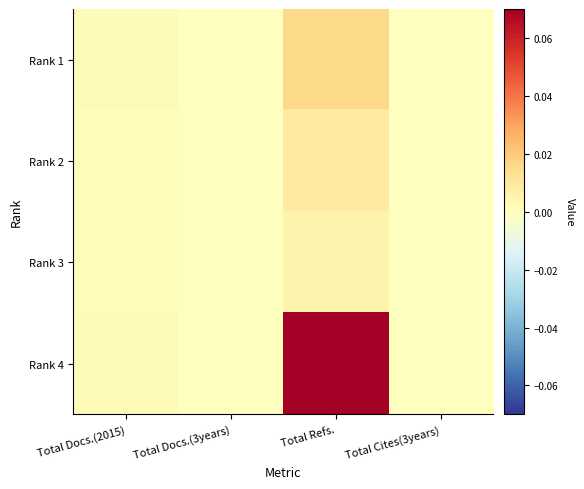

How many data points does each series have?

4